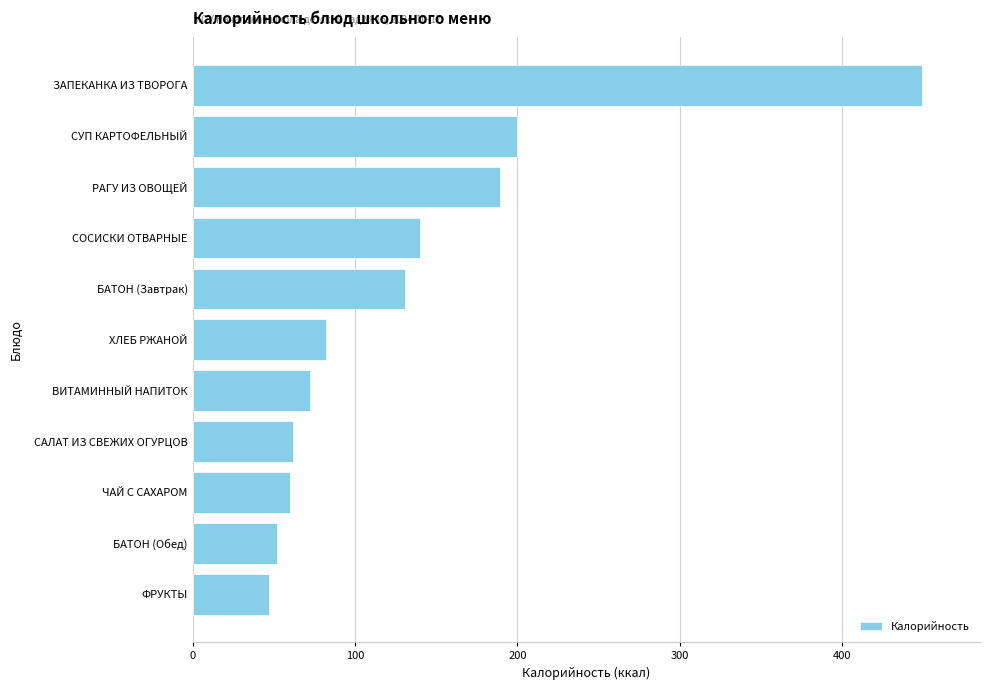

Reading top to bottom, extract all data points from this chart.

ЗАПЕКАНКА ИЗ ТВОРОГА=449	СУП КАРТОФЕЛЬНЫЙ=200	РАГУ ИЗ ОВОЩЕЙ=189	СОСИСКИ ОТВАРНЫЕ=140	БАТОН (Завтрак)=131	ХЛЕБ РЖАНОЙ=82	ВИТАМИННЫЙ НАПИТОК=72	САЛАТ ИЗ СВЕЖИХ ОГУРЦОВ=62	ЧАЙ С САХАРОМ=60	БАТОН (Обед)=52	ФРУКТЫ=47